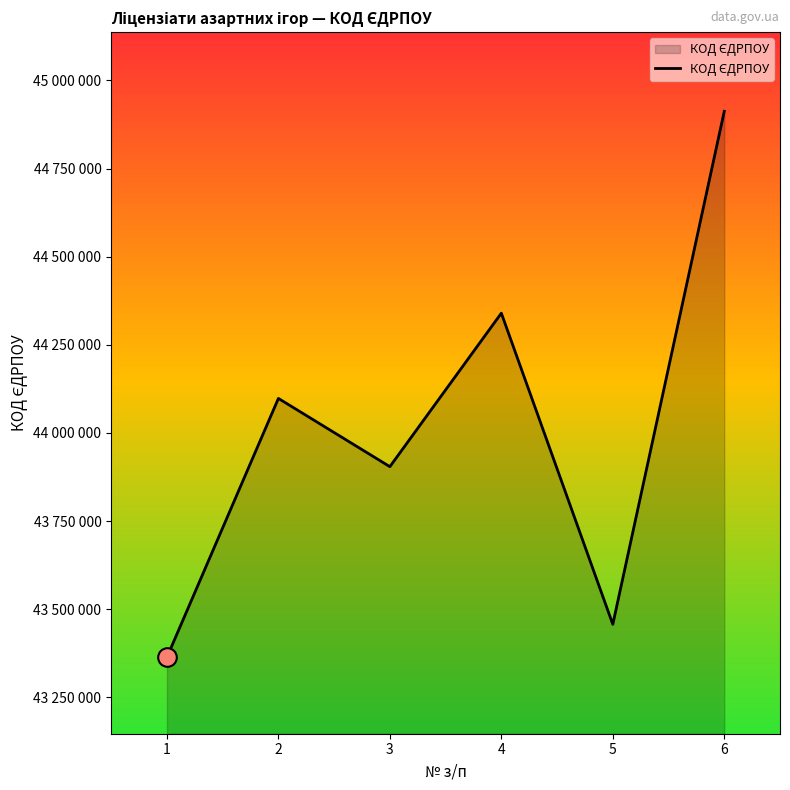

Does the chart have visible grid lines?

No